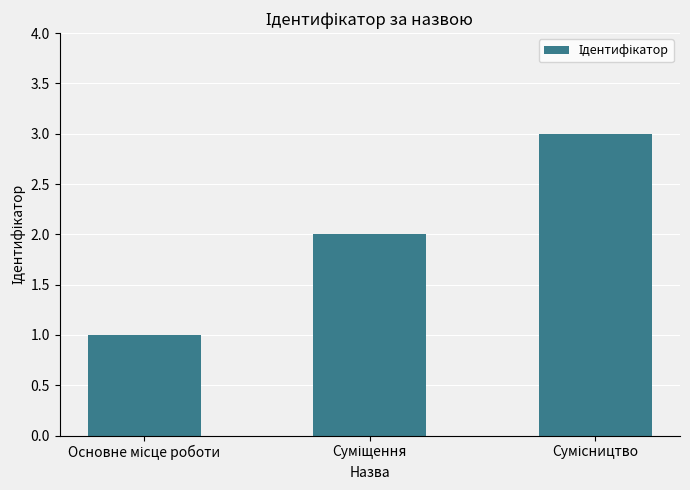

What is the maximum value shown in the chart?

3